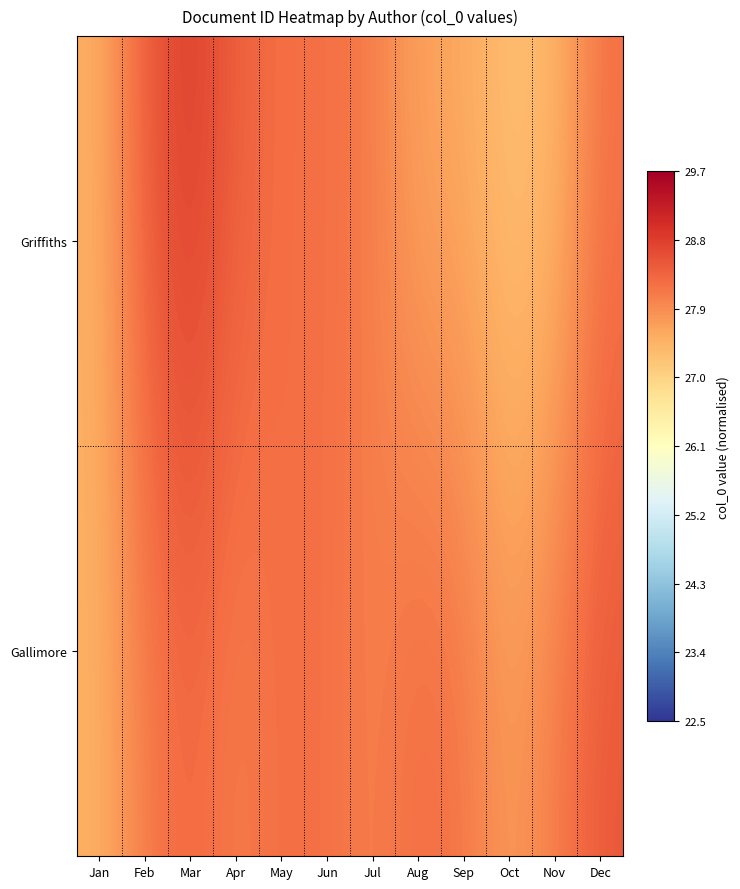

Reading left to right, transcribe all the data shown in this chart.

Griffiths: Jan=27.5	Feb=28.5	Mar=28.8	Apr=28.4	May=28.2	Jun=28.2	Jul=28.1	Aug=27.6	Sep=27.6	Oct=27.2	Nov=27.4	Dec=28.2
Gallimore: Jan=27.5	Feb=28.1	Mar=28.3	Apr=28.1	May=28.3	Jun=28.2	Jul=28.0	Aug=28.3	Sep=28.2	Oct=27.7	Nov=28.1	Dec=28.5